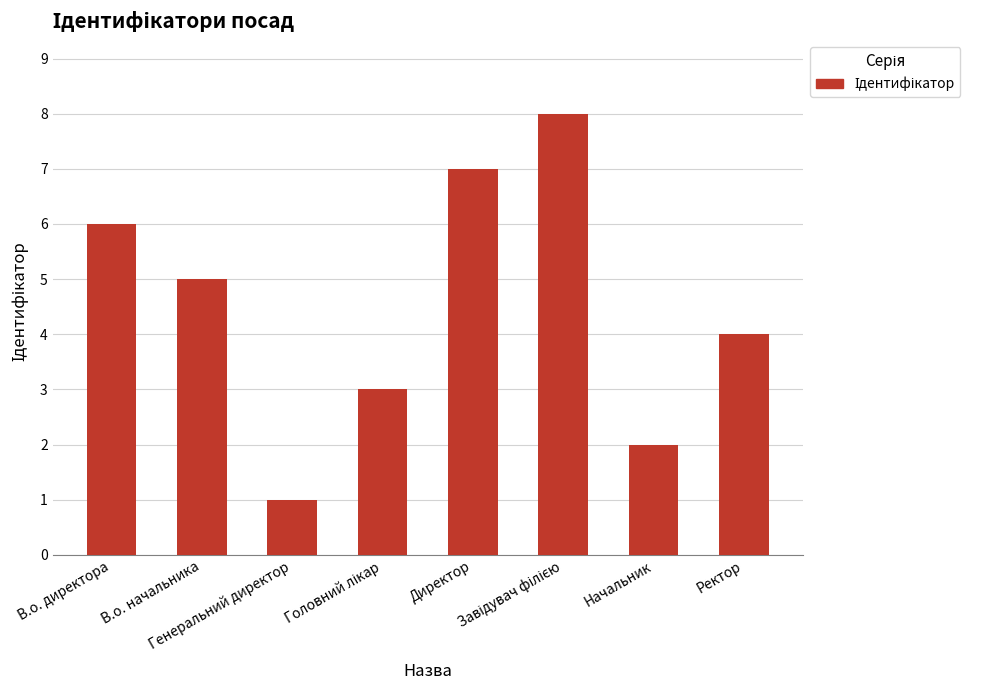

What is the difference between the maximum and minimum values?

7